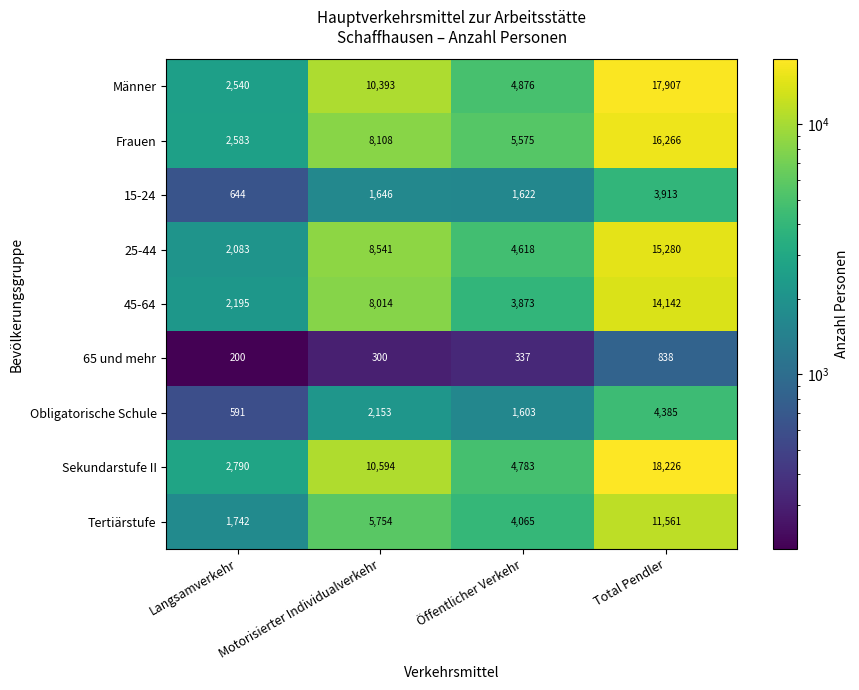

What is the sum of the 65 und mehr values at Öffentlicher Verkehr and Motorisierter Individualverkehr?

637